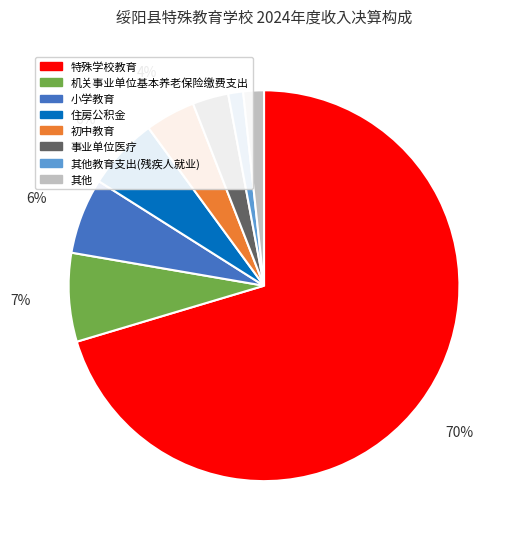

To the nearest percent, what is the average slice percentage?

12%